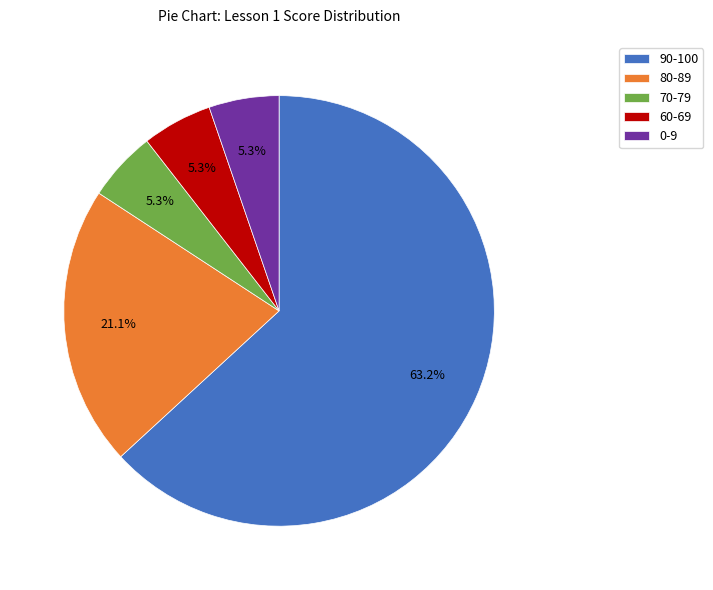

Which category has the biggest portion of the pie?

90-100